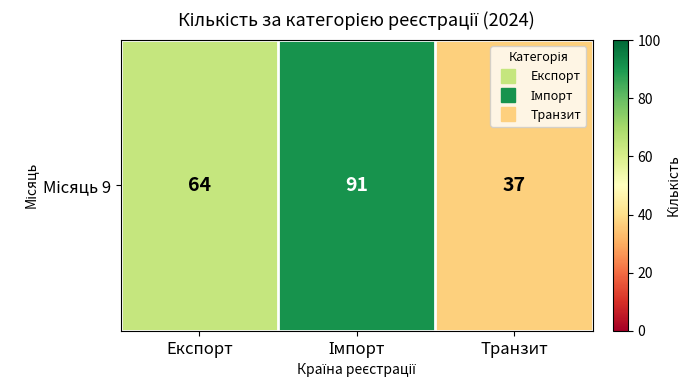

True or false: the data shows 64 at Експорт.

True